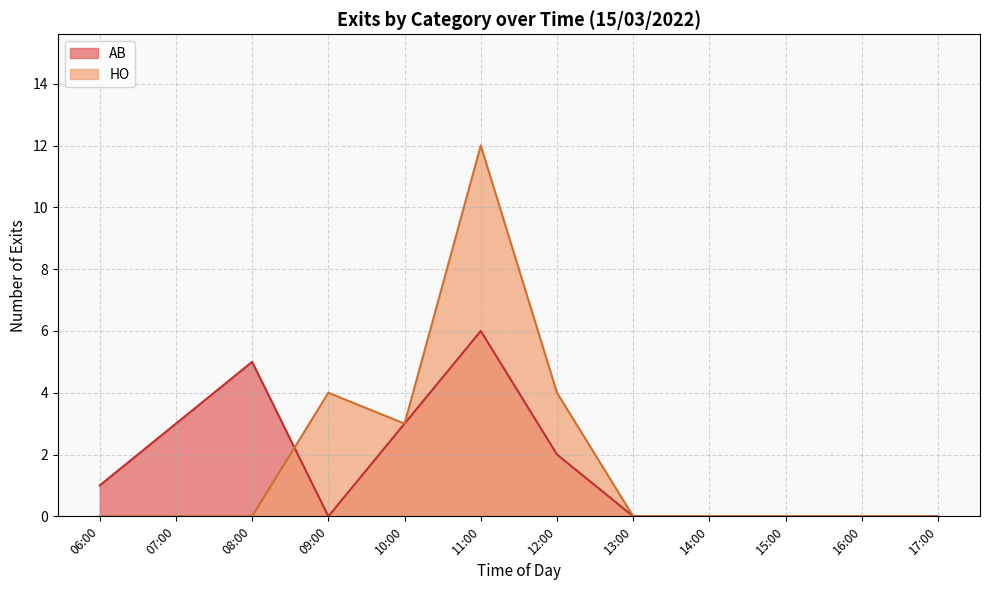

Which series changed the most between 06:00 and 11:00?

HO